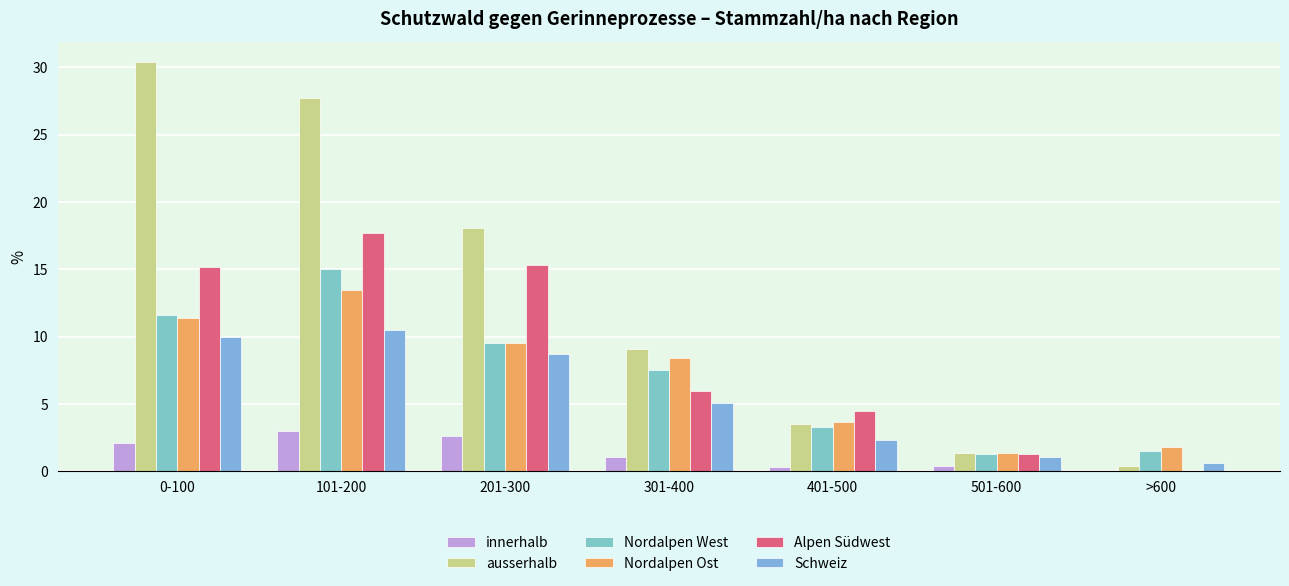

The innerhalb series shows 0.0 at >600. True or false?

True